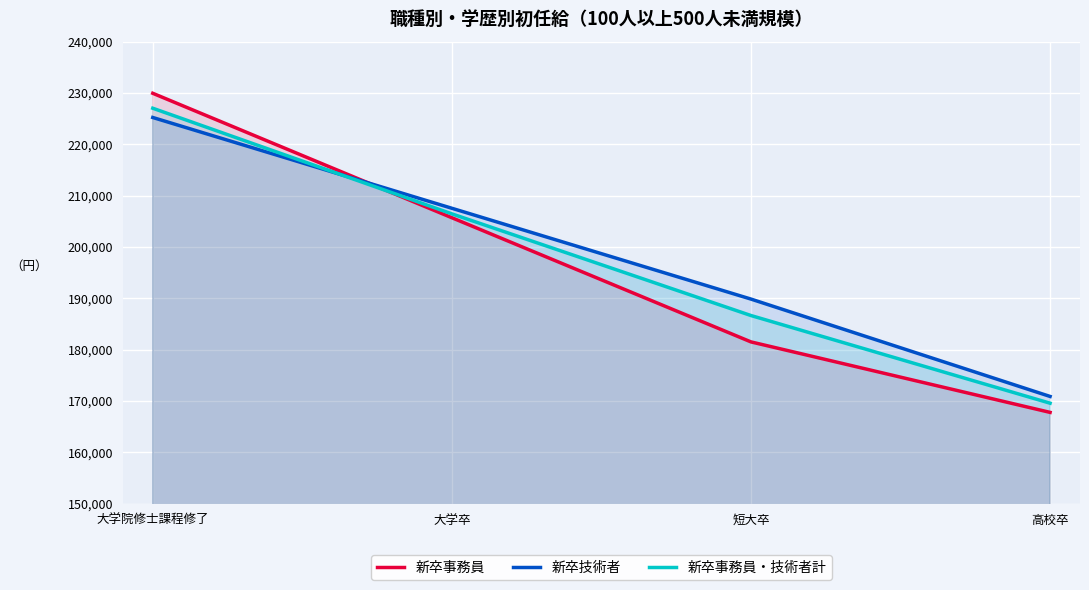

Is the value of 新卒技術者 at 大学院修士課程修了 greater than the value of 新卒事務員・技術者計 at 高校卒?

Yes